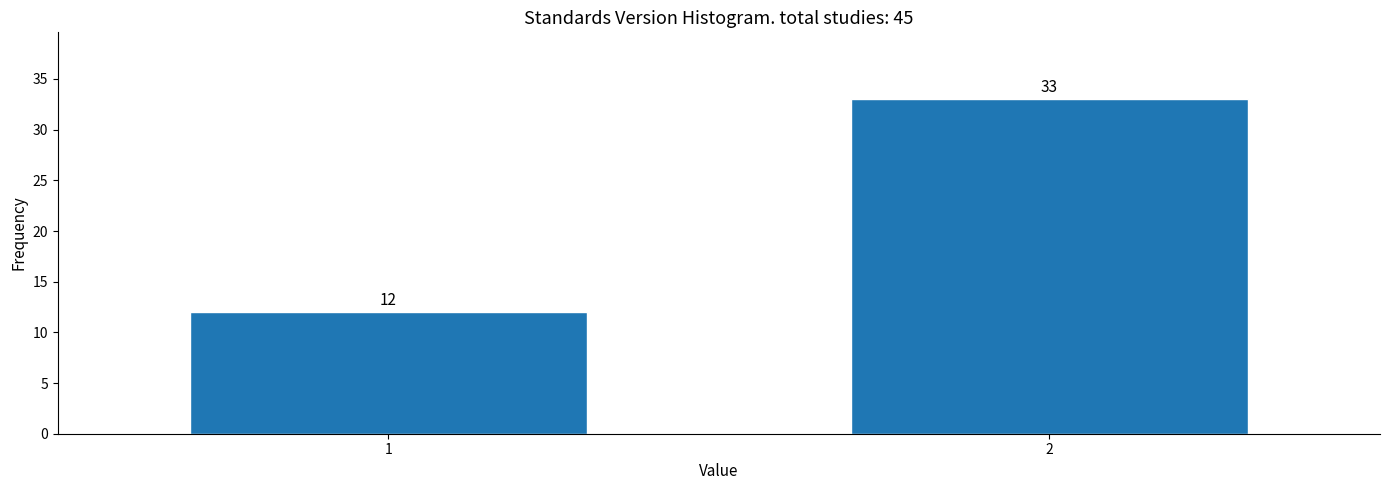

Reading left to right, what are all the values shown in this chart?

12	33